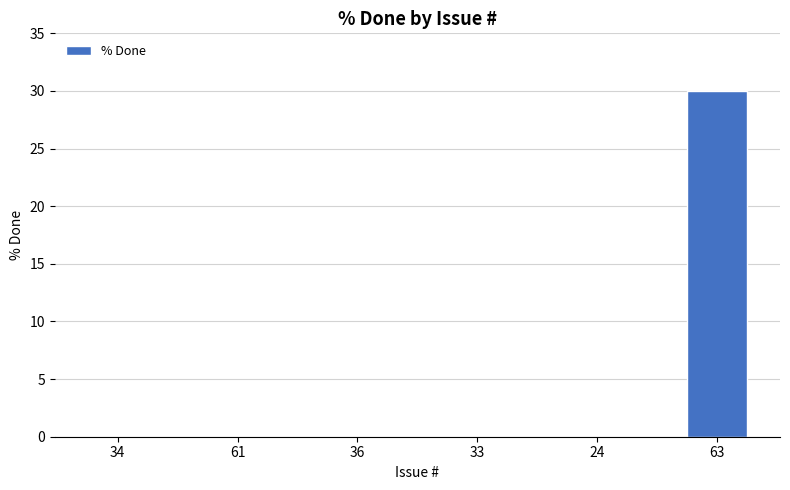

What is the greatest value displayed?

30